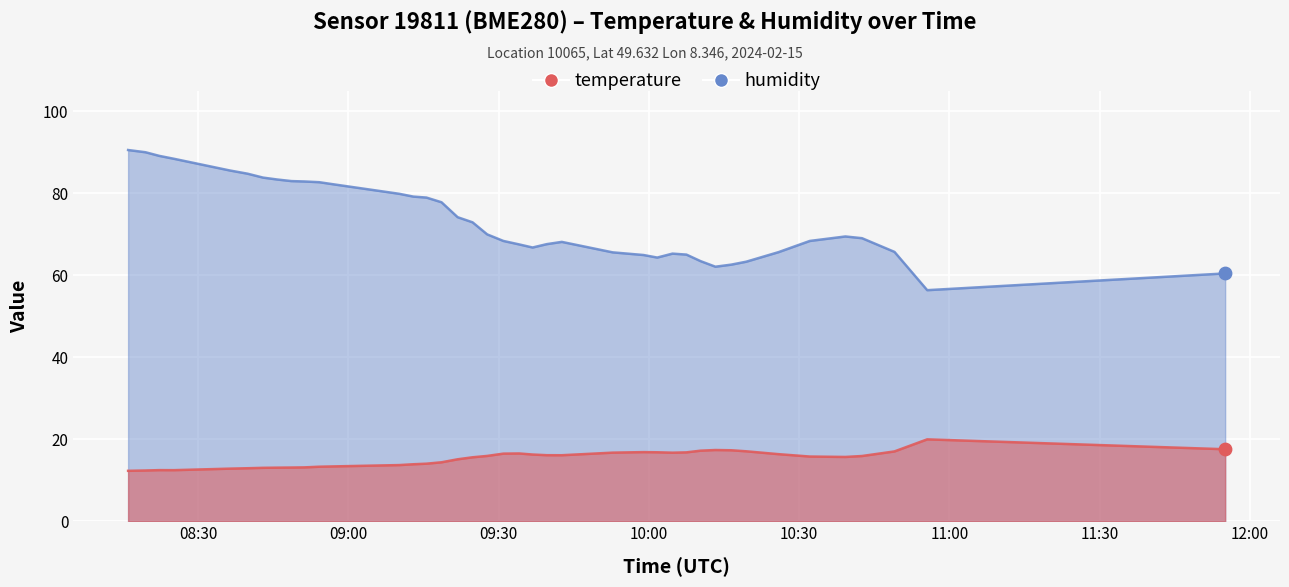

What are all the series names shown in the legend?

temperature, humidity